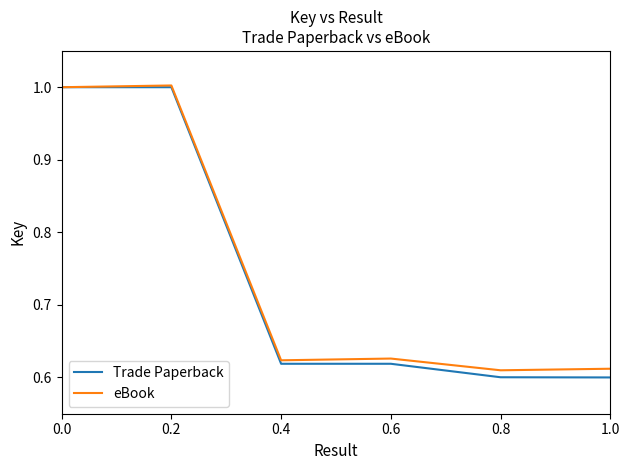

Rank the series by their average value, from highest to lowest.

eBook, Trade Paperback